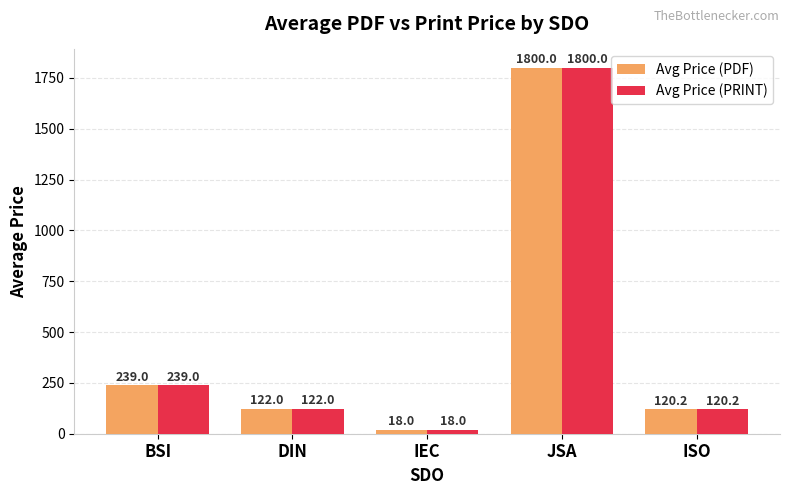

The Avg Price (PRINT) series shows 358.2 at BSI. True or false?

False